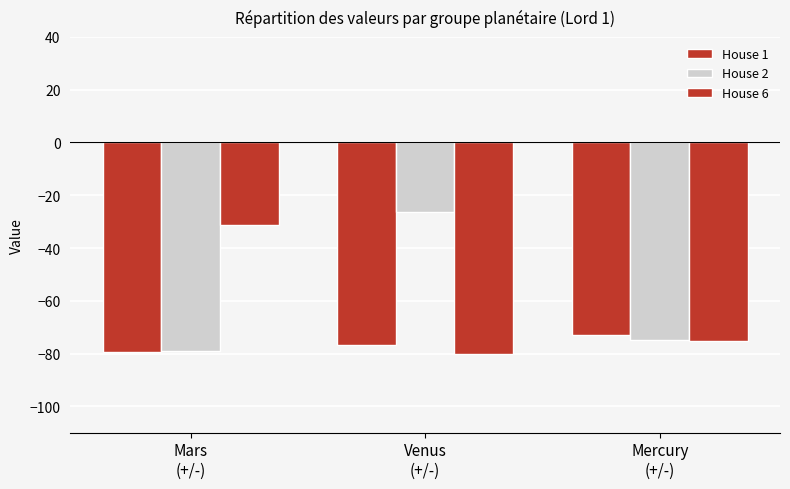

Which series has the largest total across all categories?

House 2